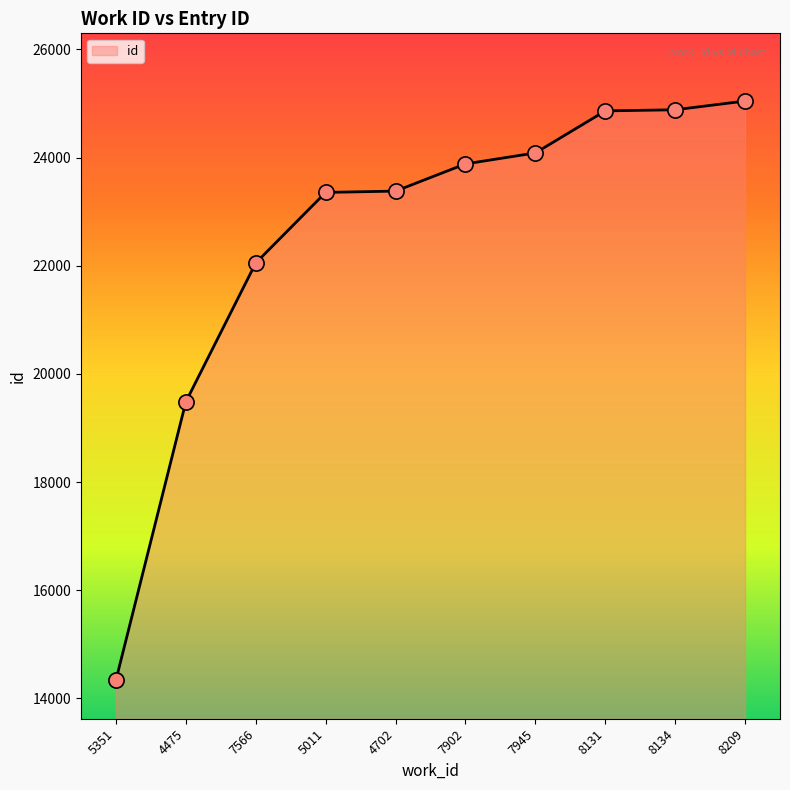

Approximately how many times larger is the value at 4475 compared to 7902?

0.8